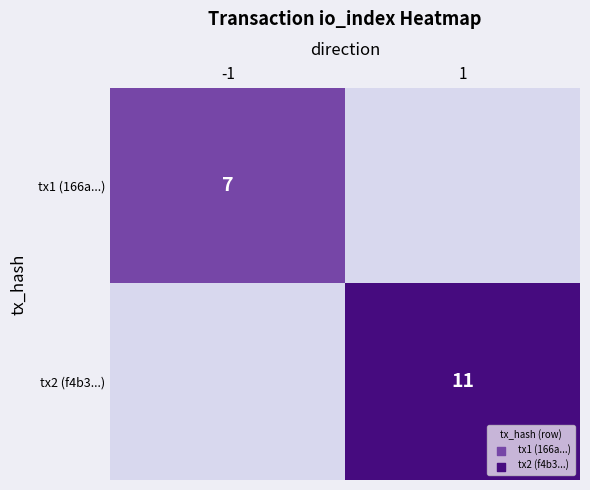

Is it true that tx1 (166a...) equals 11 at -1?

False